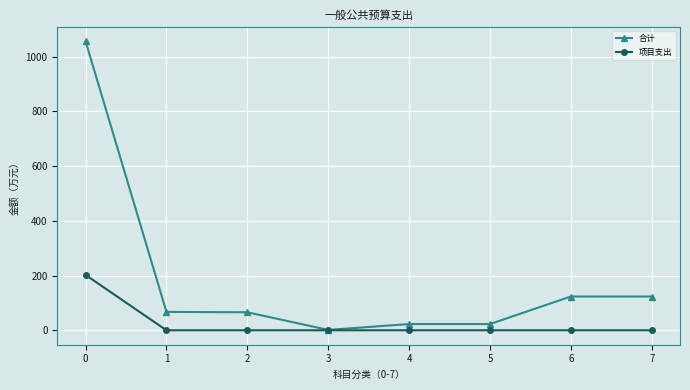

How many values in the 合计 series are below 67?

4